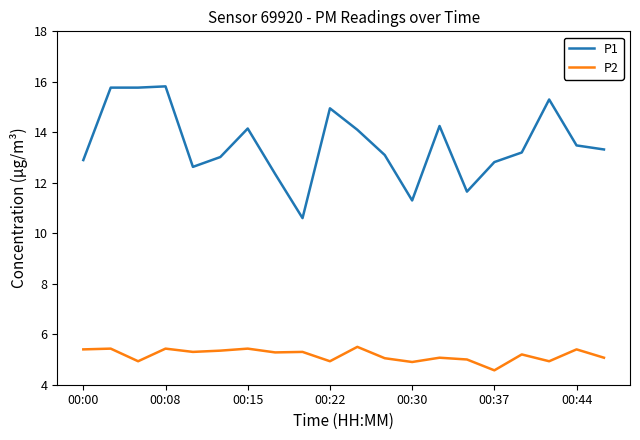

What is the maximum value for P1?

15.8